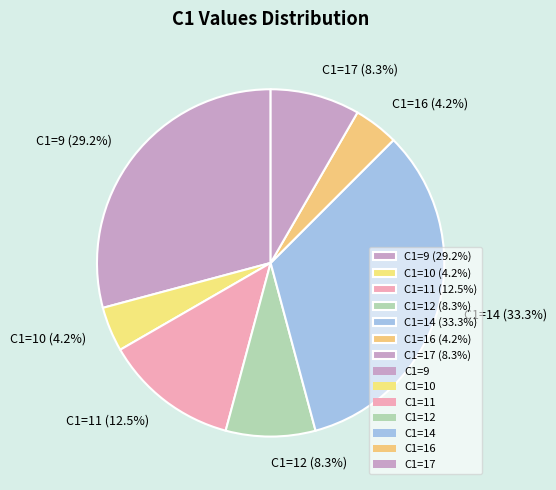

Which category has the biggest portion of the pie?

C1=14 (33.3%)